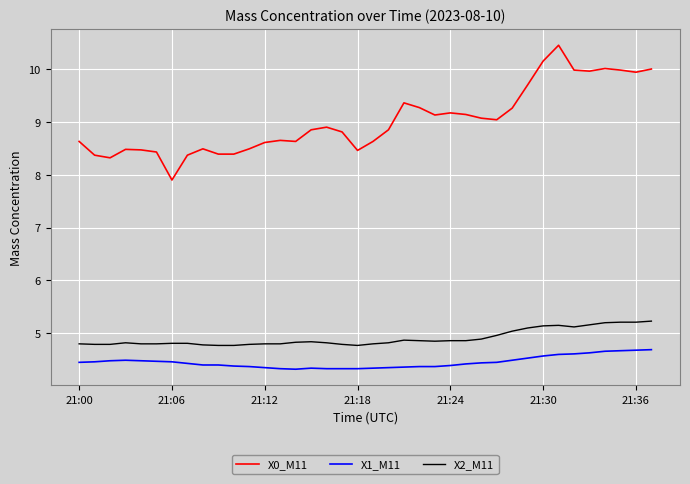

True or false: X0_M11 and X2_M11 cross at least once.

False